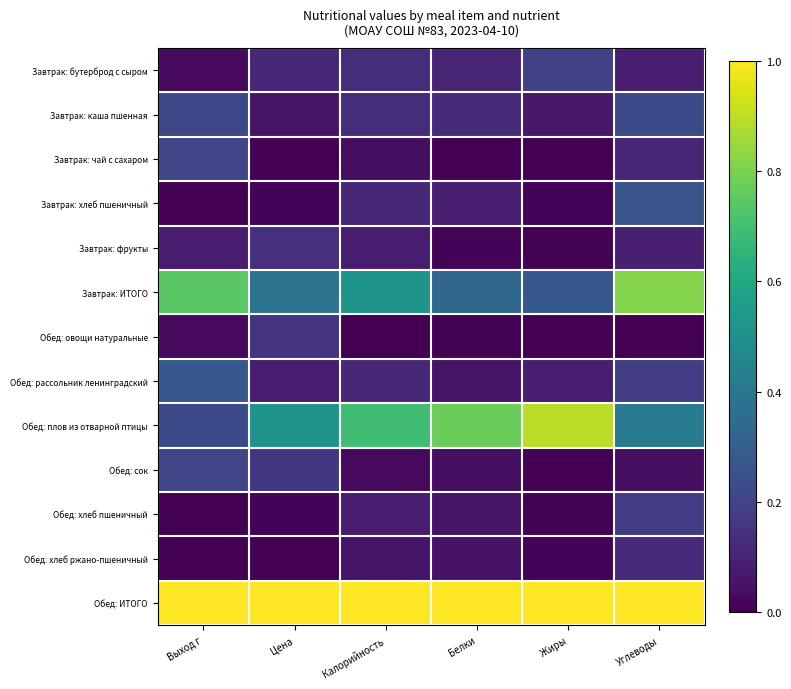

Count the number of data series in this chart.

13